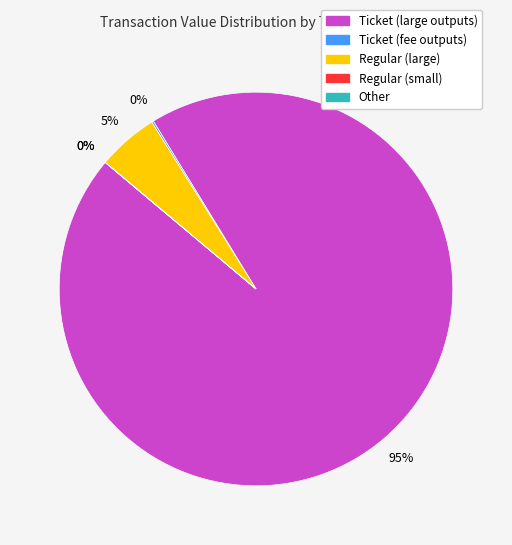

How many slices are in this pie chart?

5